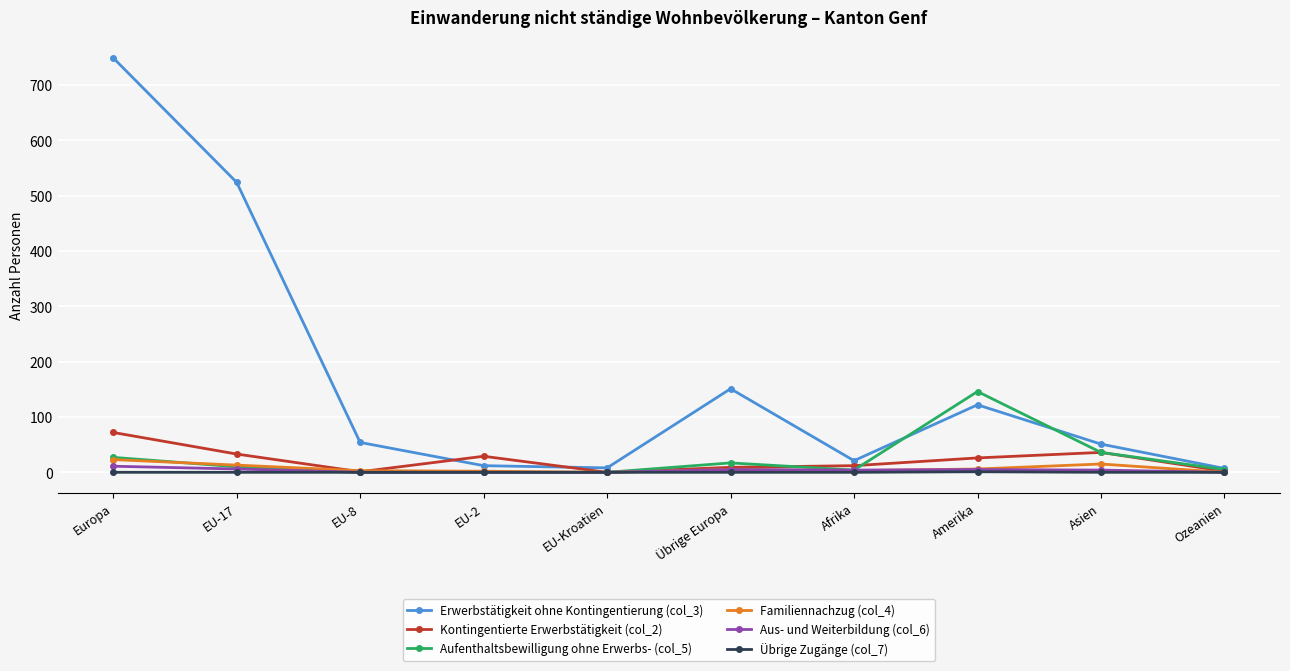

What is the maximum value shown in the chart?

749